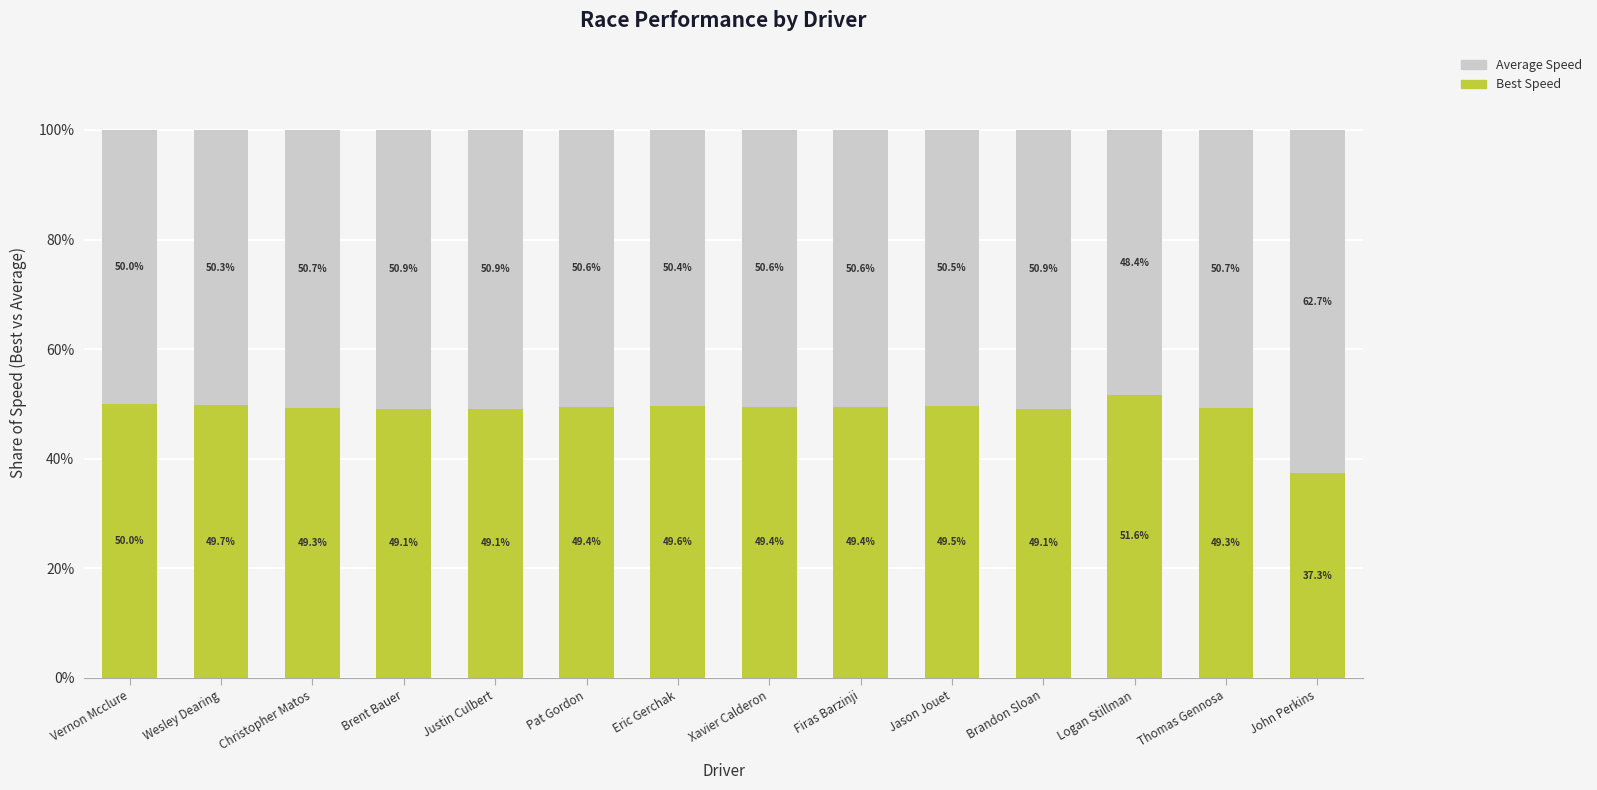

What are all the series names shown in the legend?

Average Speed, Best Speed